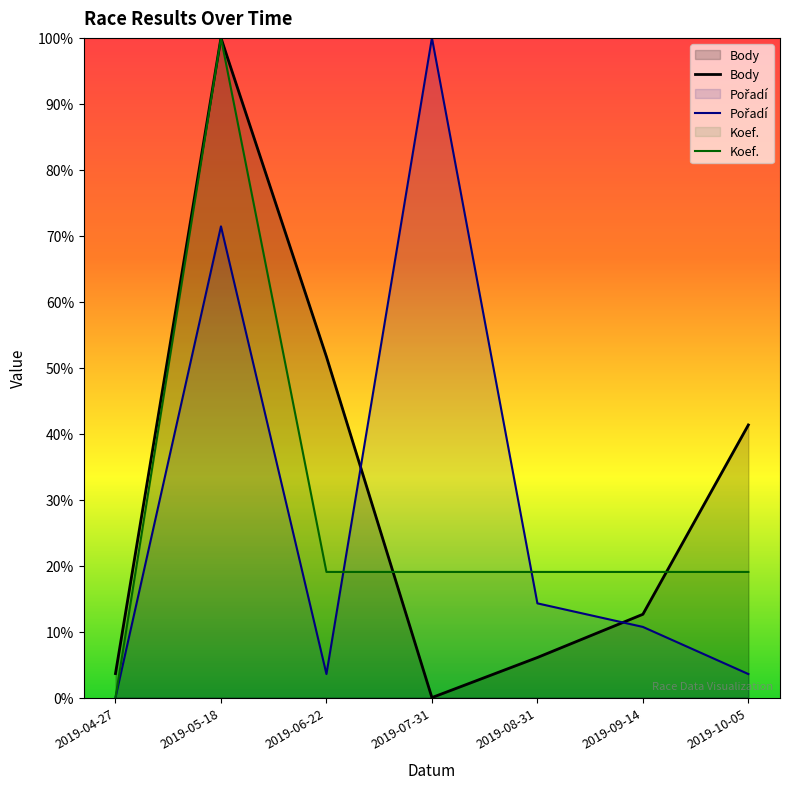

In Body, how many points are lower than both neighbors (excluding endpoints)?

1